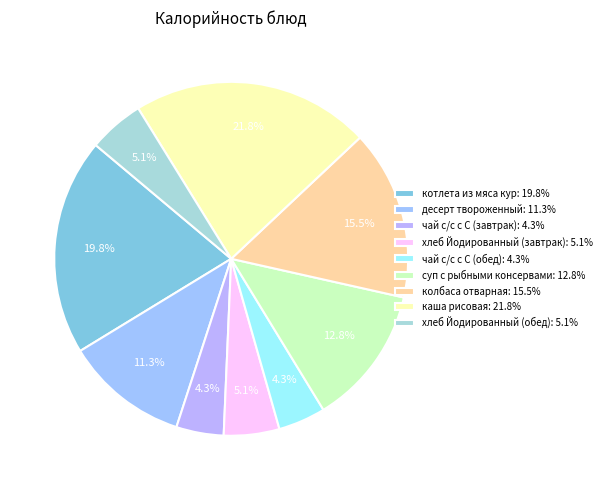

Combined, what portion of the pie is хлеб Йодированный (завтрак) and десерт твороженный?

16.3%